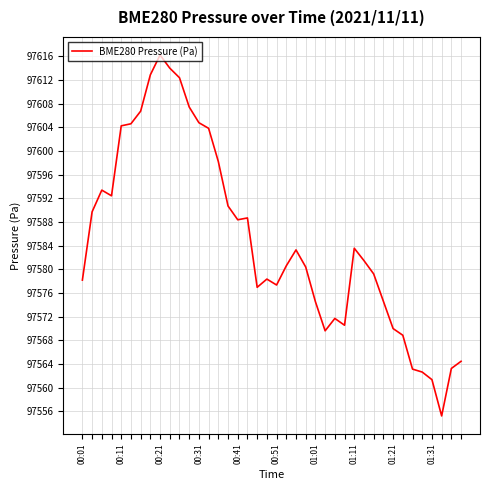

What is the greatest value displayed?

97616.2